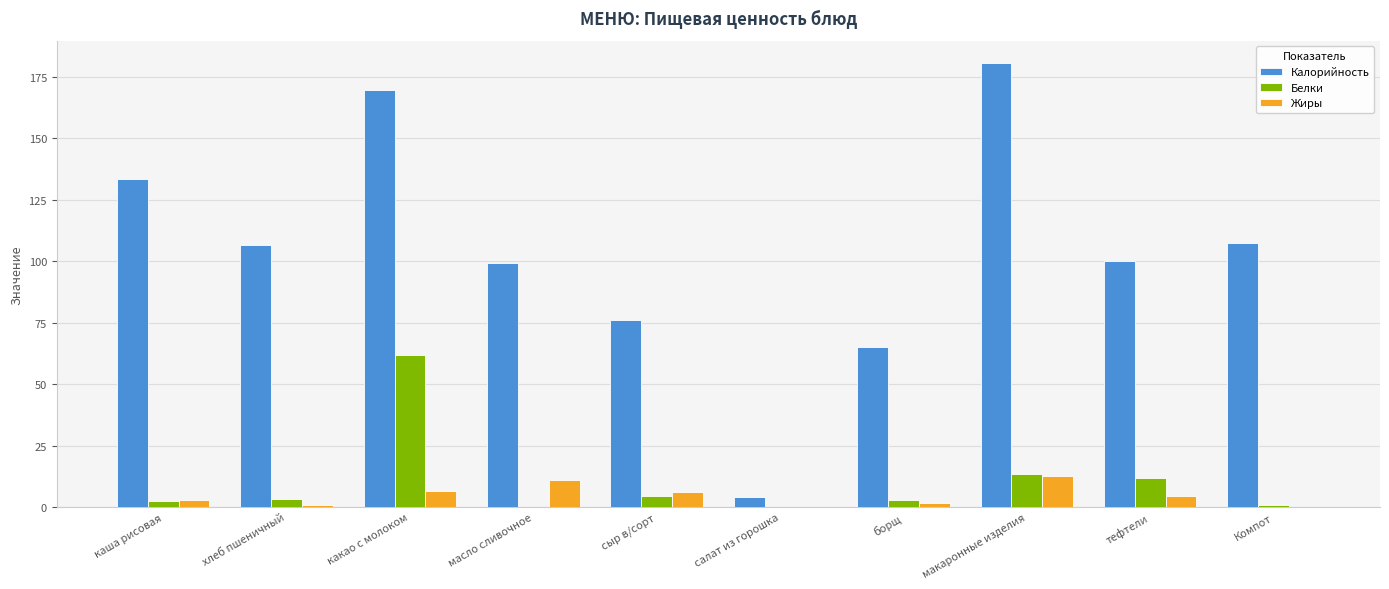

What is the highest value of the Калорийность series?

180.7